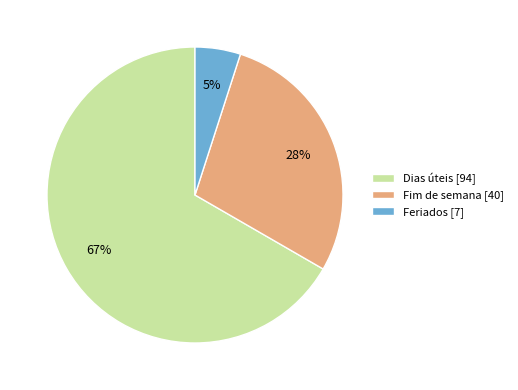

Is the sum of Fim de semana and Feriados greater than half?

No